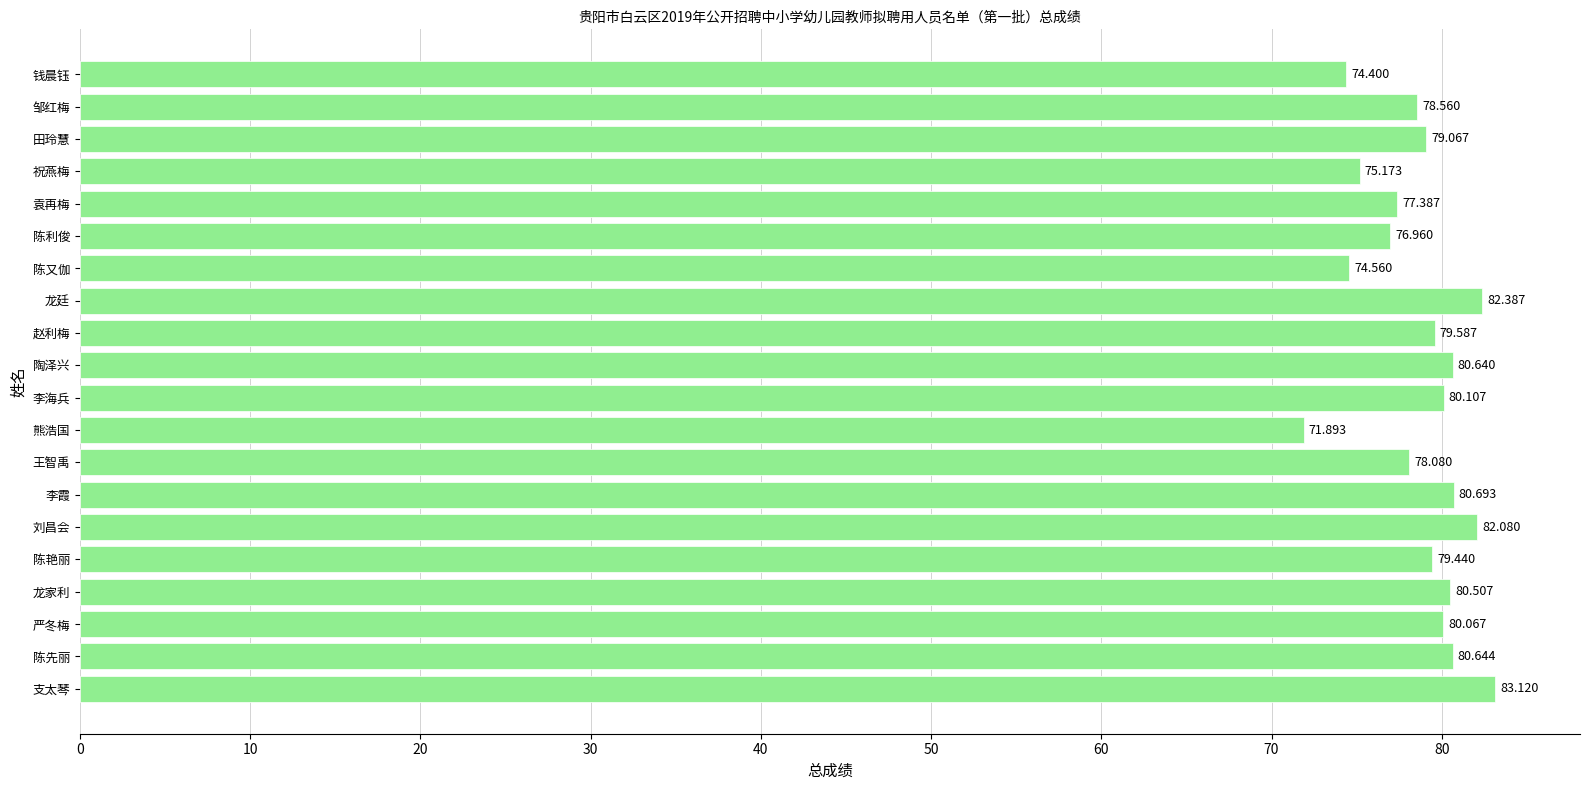

What is the sum of all values?

1575.4